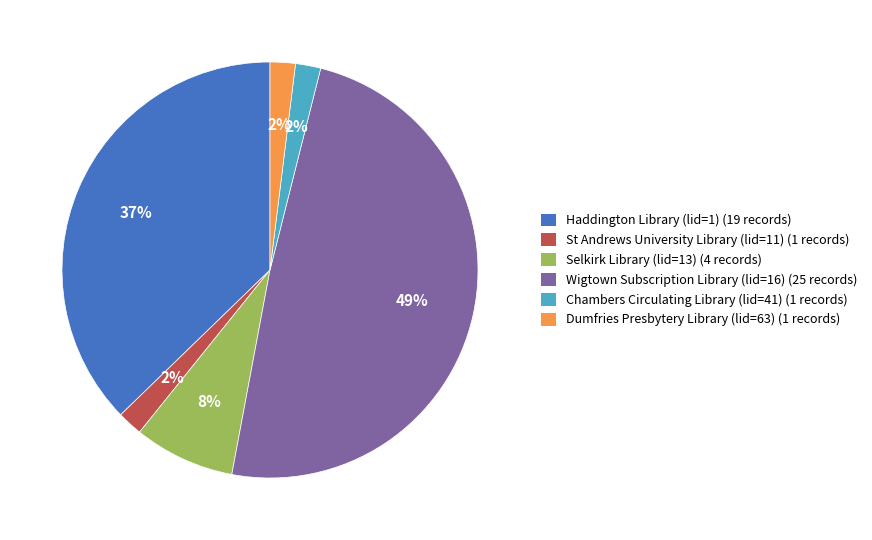

Do Dumfries Presbytery Library (lid=63) (1 records) and Wigtown Subscription Library (lid=16) (25 records) together represent more than half of the pie?

Yes